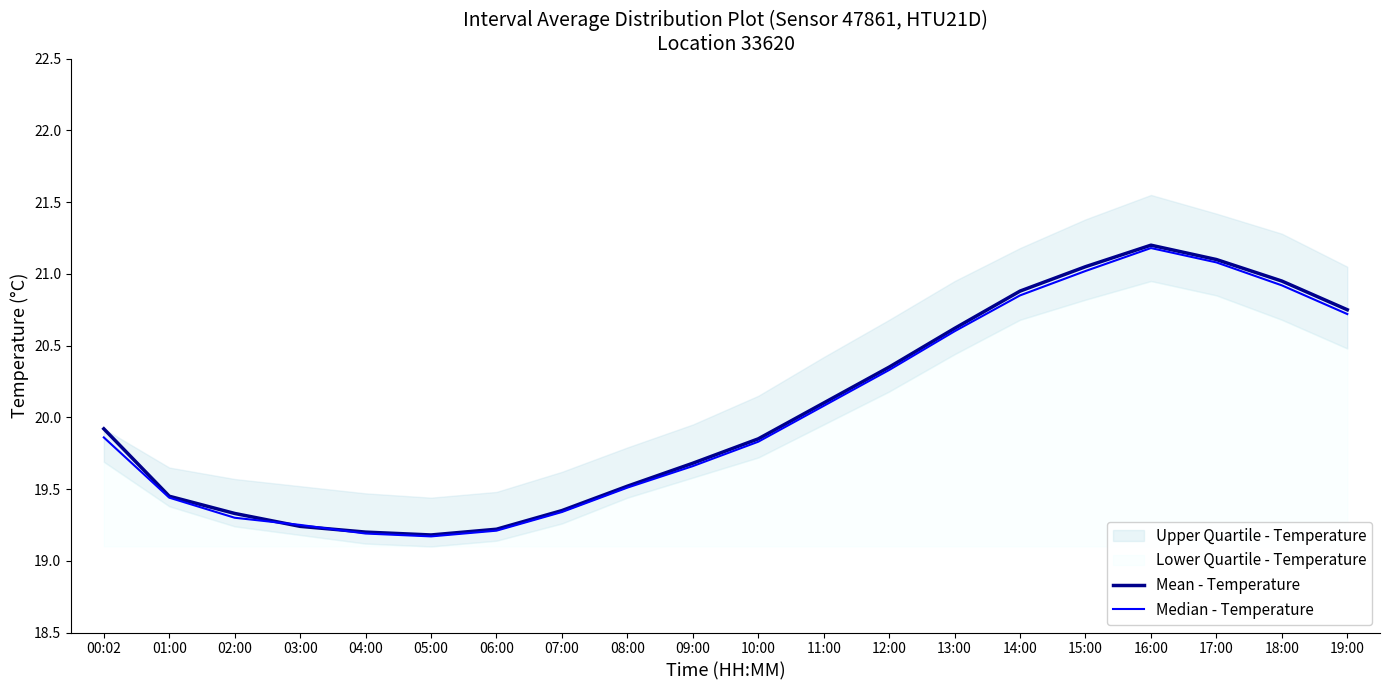

How many times do Mean - Temperature and Median - Temperature cross each other?

2